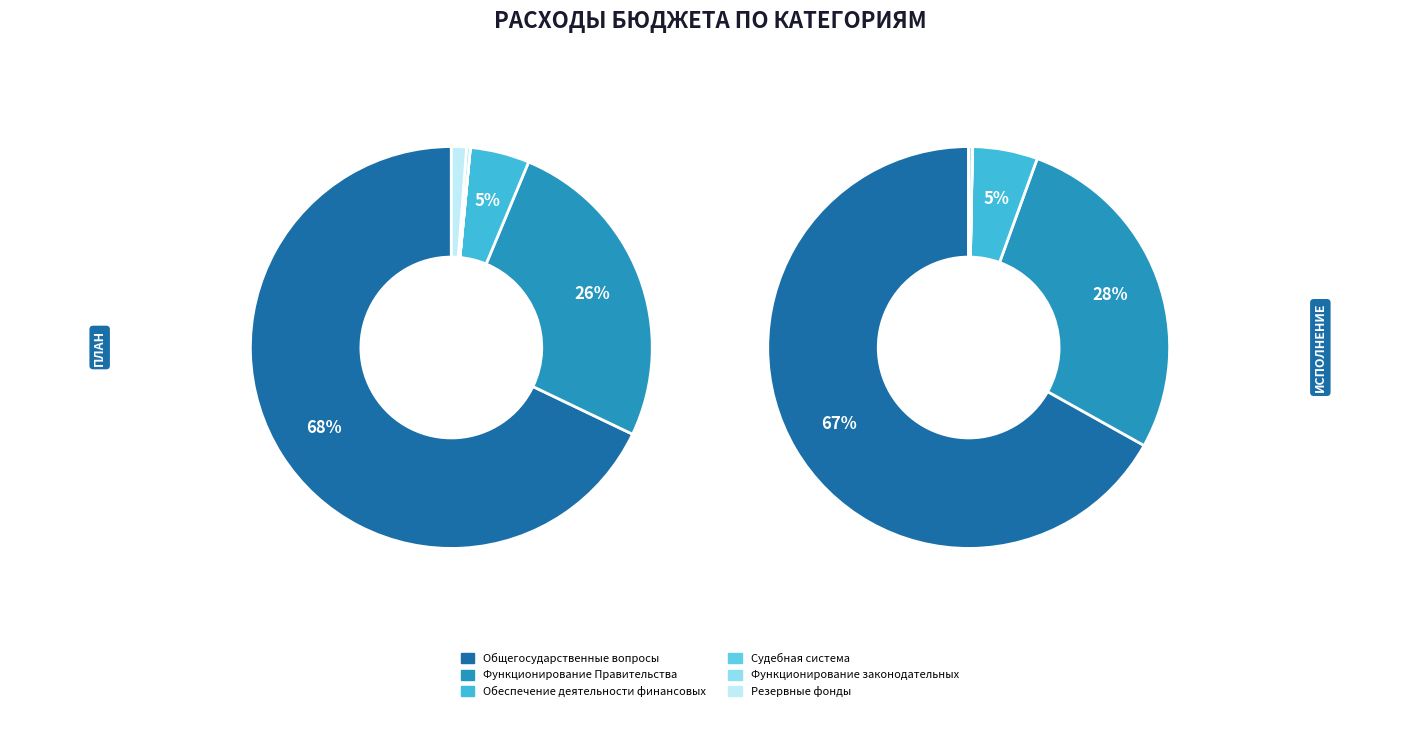

Is it true that Общегосударственные вопросы is 57% of the pie?

False